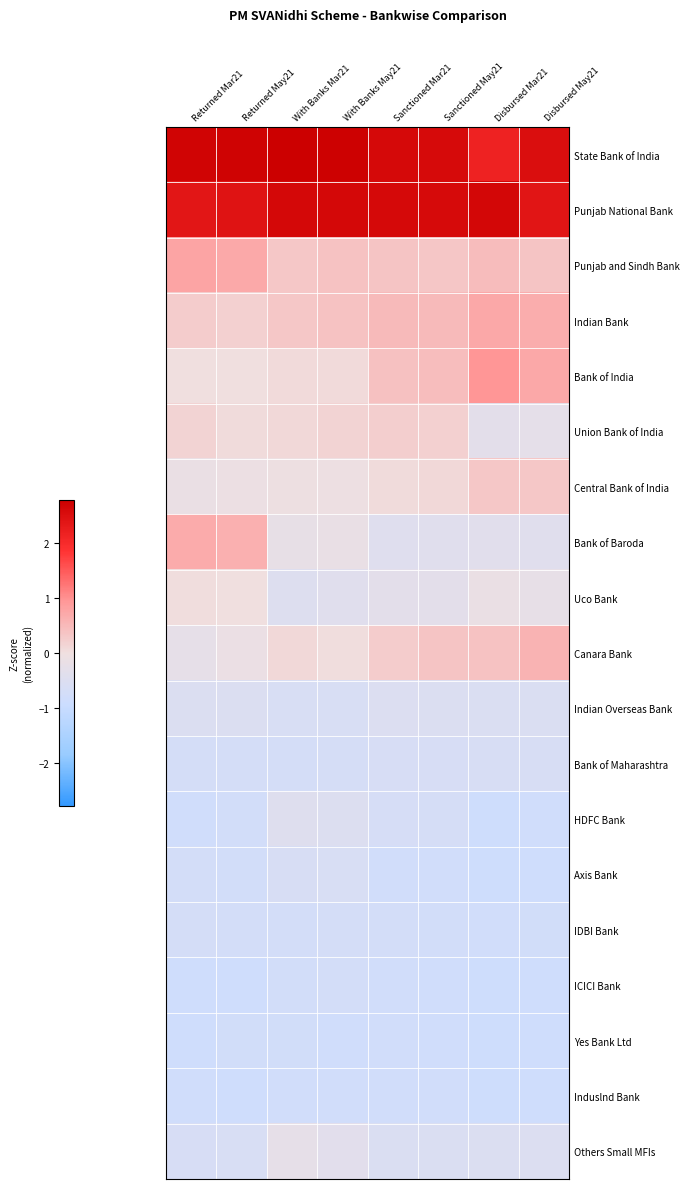

Reading left to right, what are all the values shown in this chart?

State Bank of India: Returned Mar21=2.7	Returned May21=2.7	With Banks Mar21=2.8	With Banks May21=2.8	Sanctioned Mar21=2.6	Sanctioned May21=2.6	Disbursed Mar21=2.1	Disbursed May21=2.5
Punjab National Bank: Returned Mar21=2.4	Returned May21=2.4	With Banks Mar21=2.6	With Banks May21=2.6	Sanctioned Mar21=2.6	Sanctioned May21=2.6	Disbursed Mar21=2.6	Disbursed May21=2.4
Punjab and Sindh Bank: Returned Mar21=0.8	Returned May21=0.7	With Banks Mar21=0.3	With Banks May21=0.4	Sanctioned Mar21=0.4	Sanctioned May21=0.3	Disbursed Mar21=0.5	Disbursed May21=0.4
Indian Bank: Returned Mar21=0.3	Returned May21=0.2	With Banks Mar21=0.3	With Banks May21=0.4	Sanctioned Mar21=0.5	Sanctioned May21=0.5	Disbursed Mar21=0.7	Disbursed May21=0.7
Bank of India: Returned Mar21=0.0	Returned May21=0.0	With Banks Mar21=0.1	With Banks May21=0.1	Sanctioned Mar21=0.4	Sanctioned May21=0.5	Disbursed Mar21=0.9	Disbursed May21=0.7
Union Bank of India: Returned Mar21=0.2	Returned May21=0.1	With Banks Mar21=0.1	With Banks May21=0.2	Sanctioned Mar21=0.2	Sanctioned May21=0.2	Disbursed Mar21=-0.3	Disbursed May21=-0.3
Central Bank of India: Returned Mar21=-0.1	Returned May21=-0.1	With Banks Mar21=-0.1	With Banks May21=-0.1	Sanctioned Mar21=0.1	Sanctioned May21=0.1	Disbursed Mar21=0.3	Disbursed May21=0.3
Bank of Baroda: Returned Mar21=0.7	Returned May21=0.6	With Banks Mar21=-0.2	With Banks May21=-0.2	Sanctioned Mar21=-0.4	Sanctioned May21=-0.4	Disbursed Mar21=-0.4	Disbursed May21=-0.4
Uco Bank: Returned Mar21=0.0	Returned May21=0.0	With Banks Mar21=-0.5	With Banks May21=-0.4	Sanctioned Mar21=-0.3	Sanctioned May21=-0.3	Disbursed Mar21=-0.1	Disbursed May21=-0.2
Canara Bank: Returned Mar21=-0.2	Returned May21=-0.1	With Banks Mar21=0.1	With Banks May21=0.0	Sanctioned Mar21=0.3	Sanctioned May21=0.4	Disbursed Mar21=0.4	Disbursed May21=0.6
Indian Overseas Bank: Returned Mar21=-0.5	Returned May21=-0.5	With Banks Mar21=-0.6	With Banks May21=-0.6	Sanctioned Mar21=-0.5	Sanctioned May21=-0.5	Disbursed Mar21=-0.5	Disbursed May21=-0.5
Bank of Maharashtra: Returned Mar21=-0.7	Returned May21=-0.7	With Banks Mar21=-0.7	With Banks May21=-0.7	Sanctioned Mar21=-0.6	Sanctioned May21=-0.6	Disbursed Mar21=-0.6	Disbursed May21=-0.6
HDFC Bank: Returned Mar21=-0.8	Returned May21=-0.8	With Banks Mar21=-0.4	With Banks May21=-0.5	Sanctioned Mar21=-0.7	Sanctioned May21=-0.7	Disbursed Mar21=-0.9	Disbursed May21=-0.8
Axis Bank: Returned Mar21=-0.7	Returned May21=-0.7	With Banks Mar21=-0.6	With Banks May21=-0.6	Sanctioned Mar21=-0.8	Sanctioned May21=-0.8	Disbursed Mar21=-0.9	Disbursed May21=-0.8
IDBI Bank: Returned Mar21=-0.7	Returned May21=-0.7	With Banks Mar21=-0.7	With Banks May21=-0.7	Sanctioned Mar21=-0.7	Sanctioned May21=-0.7	Disbursed Mar21=-0.8	Disbursed May21=-0.8
ICICI Bank: Returned Mar21=-0.8	Returned May21=-0.8	With Banks Mar21=-0.7	With Banks May21=-0.7	Sanctioned Mar21=-0.8	Sanctioned May21=-0.8	Disbursed Mar21=-0.9	Disbursed May21=-0.8
Yes Bank Ltd: Returned Mar21=-0.8	Returned May21=-0.8	With Banks Mar21=-0.8	With Banks May21=-0.8	Sanctioned Mar21=-0.8	Sanctioned May21=-0.8	Disbursed Mar21=-0.9	Disbursed May21=-0.8
Induslnd Bank: Returned Mar21=-0.8	Returned May21=-0.8	With Banks Mar21=-0.8	With Banks May21=-0.8	Sanctioned Mar21=-0.8	Sanctioned May21=-0.8	Disbursed Mar21=-0.9	Disbursed May21=-0.8
Others Small MFIs: Returned Mar21=-0.6	Returned May21=-0.6	With Banks Mar21=-0.3	With Banks May21=-0.4	Sanctioned Mar21=-0.6	Sanctioned May21=-0.5	Disbursed Mar21=-0.5	Disbursed May21=-0.5